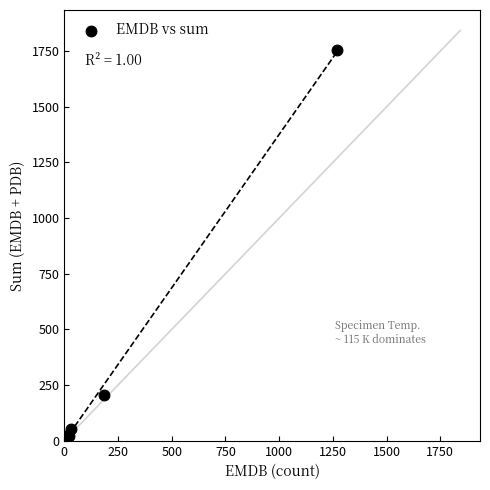

What Y value in the scatter plot is closest to 878?

206